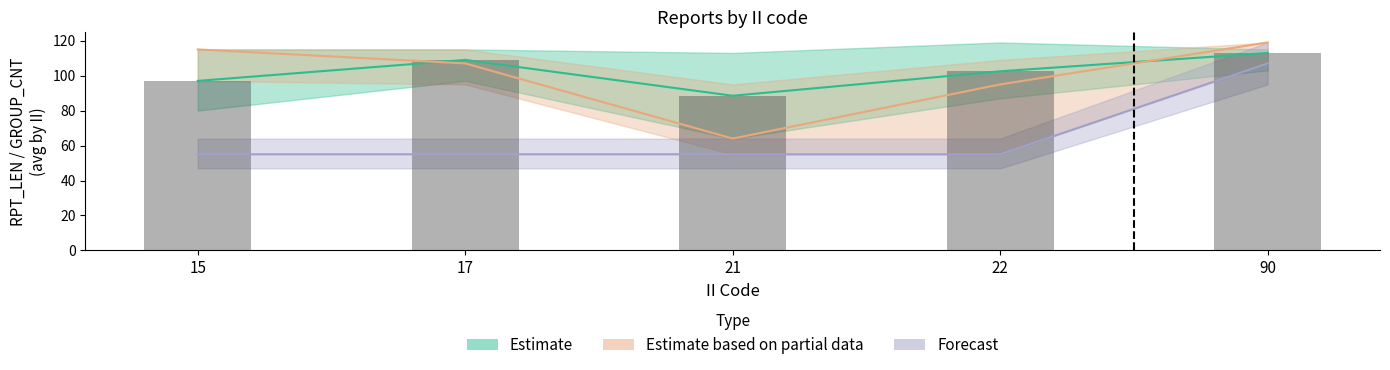

What is the value of the Estimate based on partial data bar at the 3rd from the left?

64.0